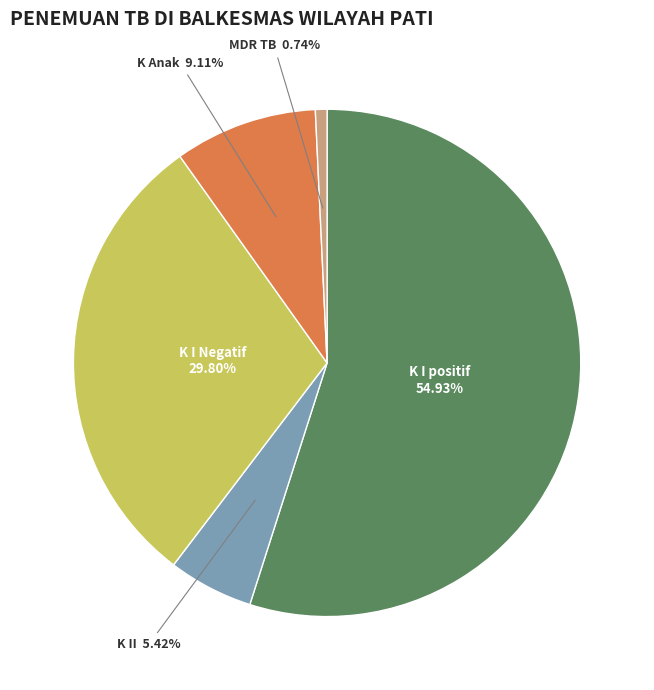

Does any single category account for the majority?

Yes